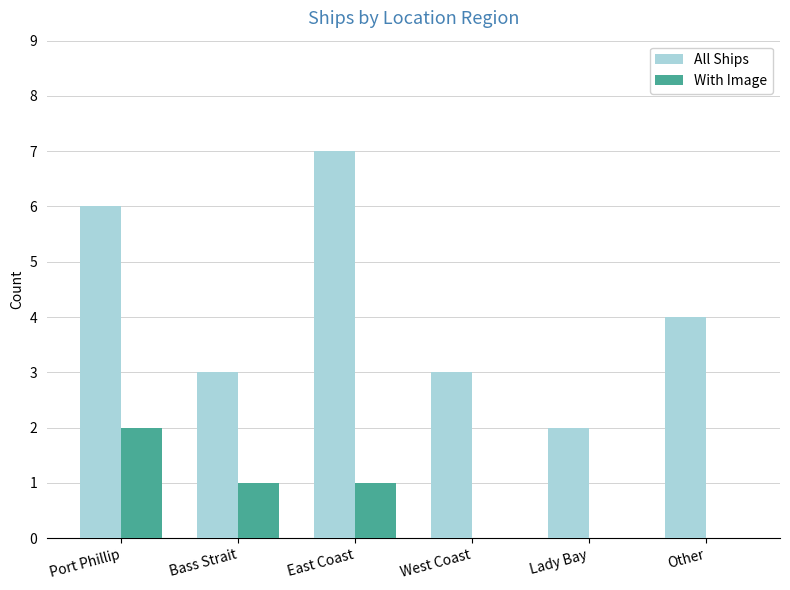

What is the sum of all All Ships values?

25